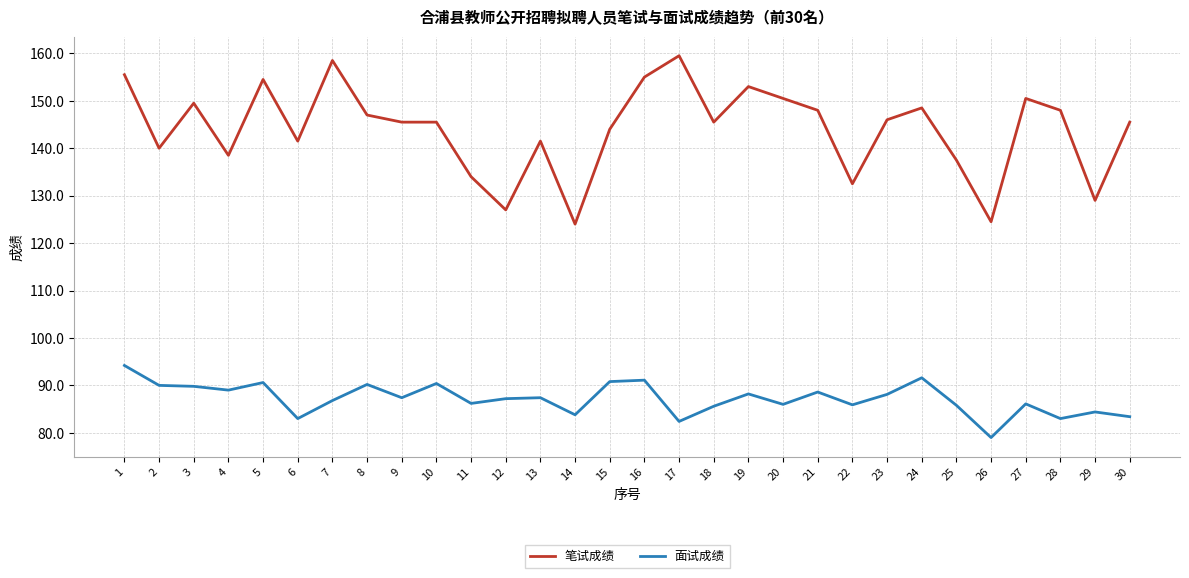

List the series in order of their peak value, highest first.

笔试成绩, 面试成绩